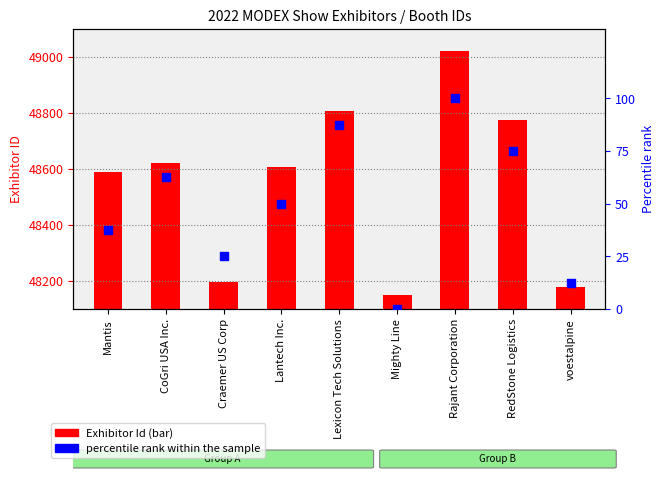

Which series reaches the maximum Y coordinate?

Exhibitor Id